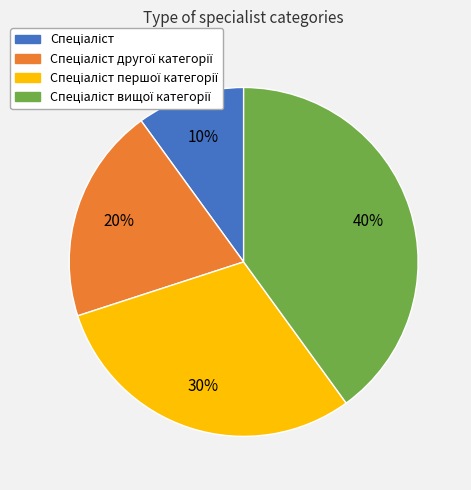

Is there any slice that represents more than half of the pie?

No